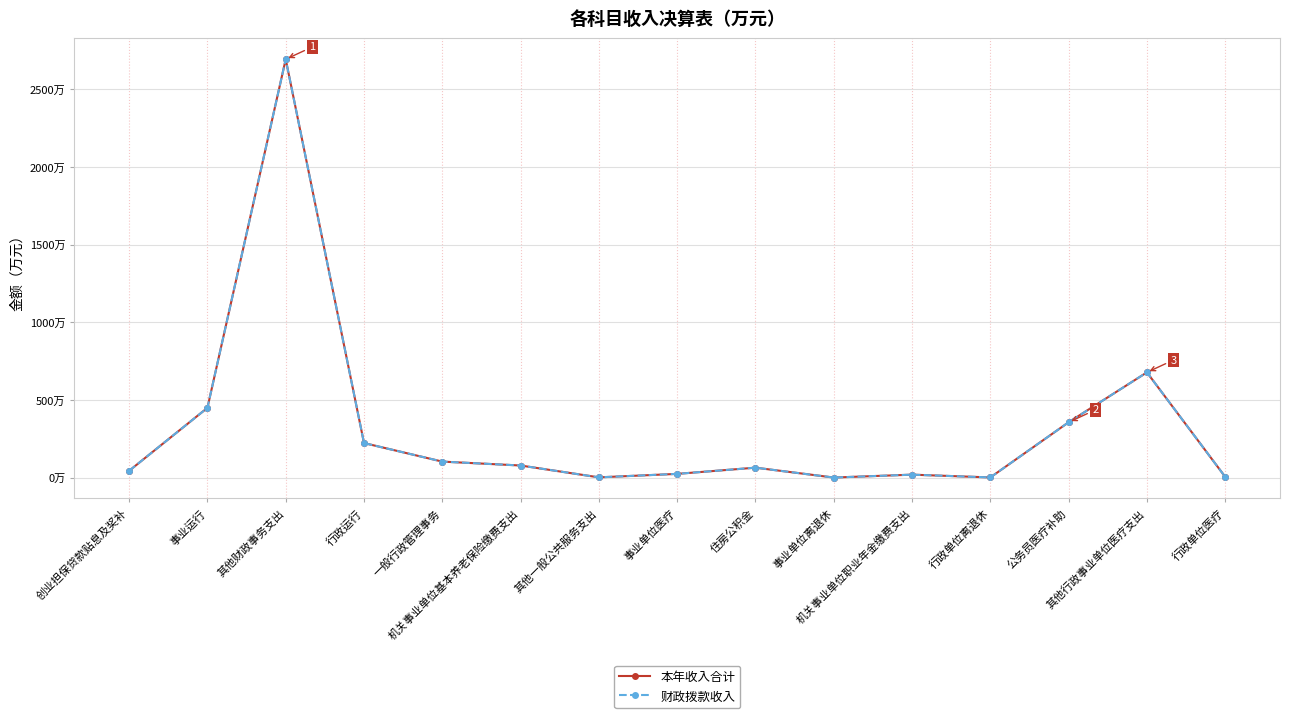

Does the chart have visible grid lines?

Yes